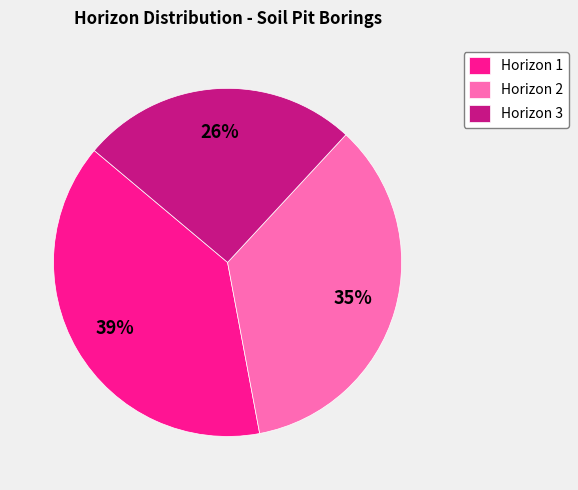

Is there a majority slice in this chart?

No